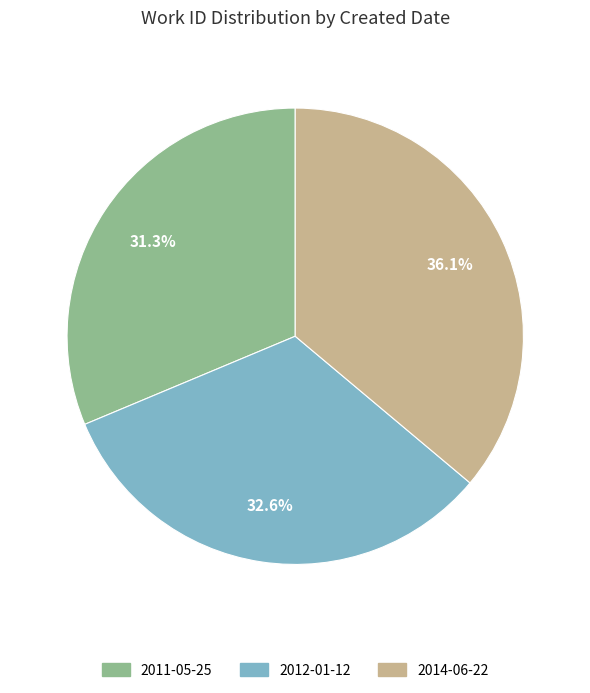

What is the largest slice in the pie chart?

2014-06-22